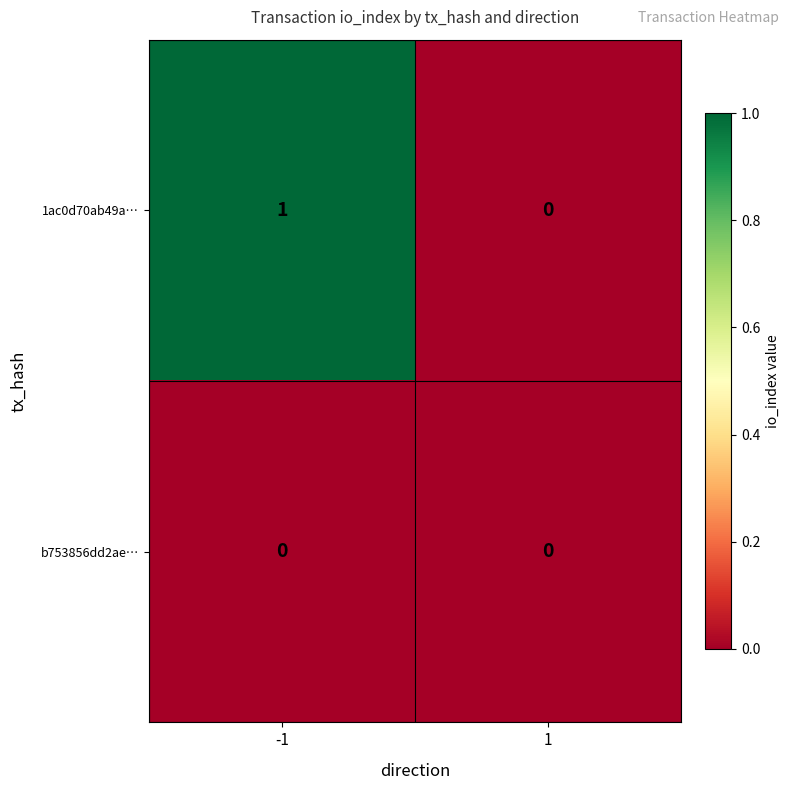

Is it true that 1ac0d70ab49a… equals 1 at -1?

True